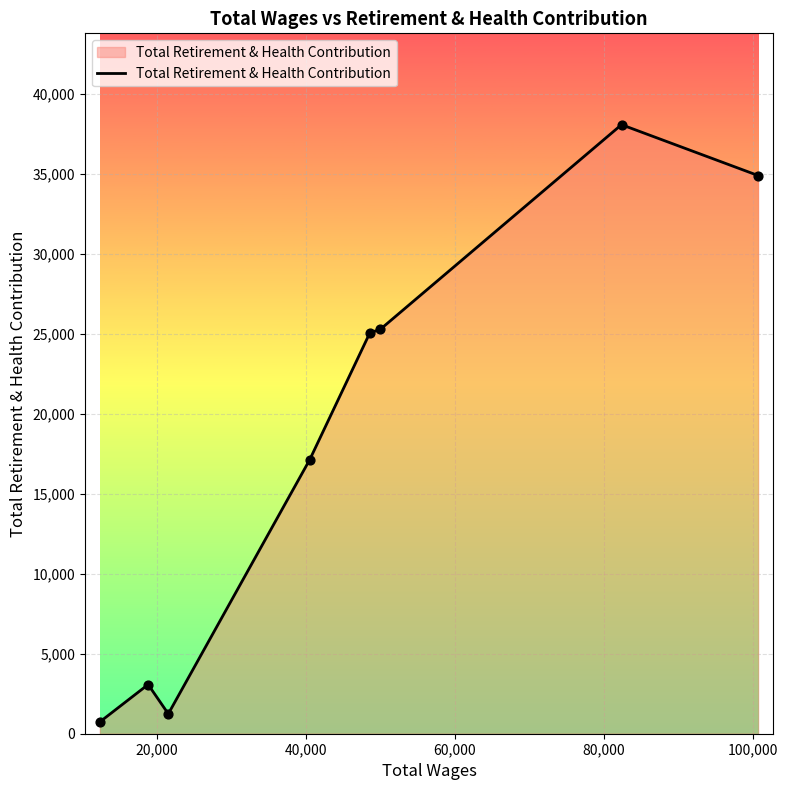

True or false: the data has more than 1 interior local peaks.

True